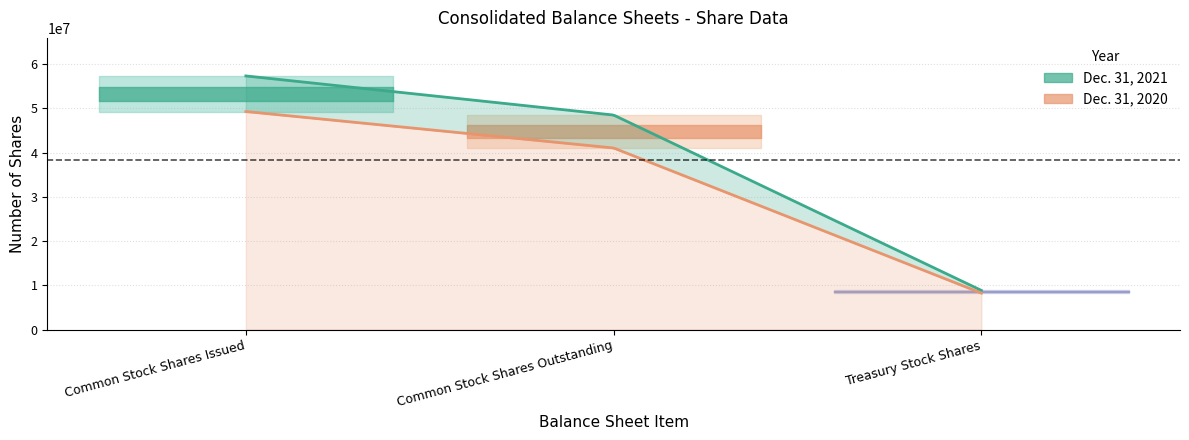

What is the total value across all series at Common Stock Shares Issued?

106598000